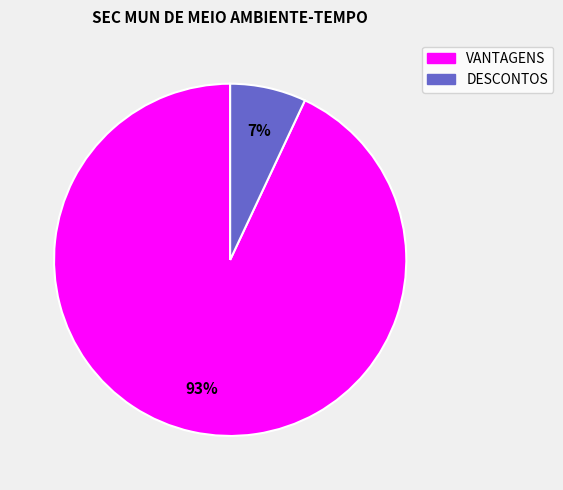

Which category has the smallest portion of the pie?

DESCONTOS